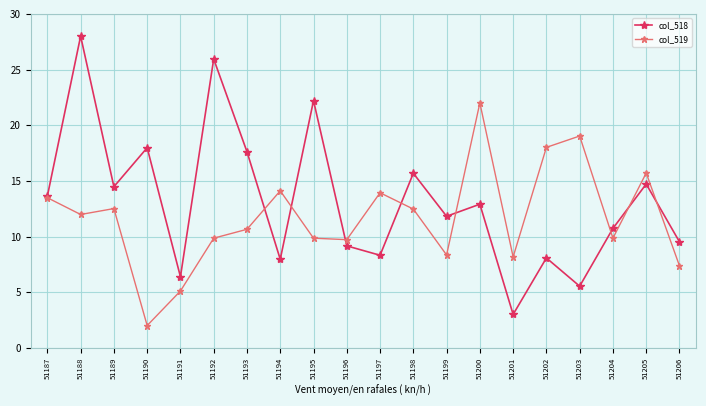

What is the spread (max minus min) of values at 51195?

12.4